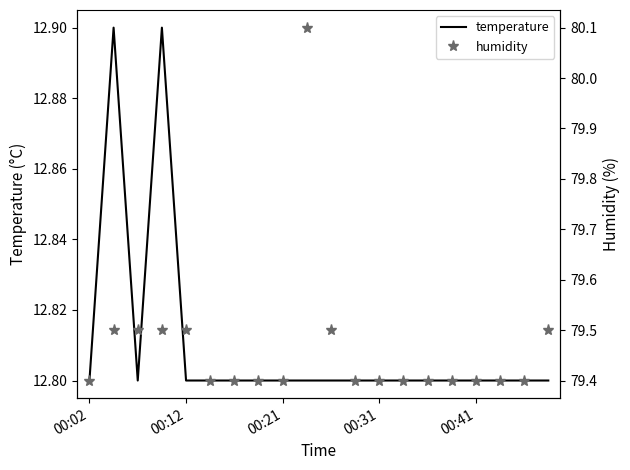

The temperature series shows 19.4 at 00:12. True or false?

False